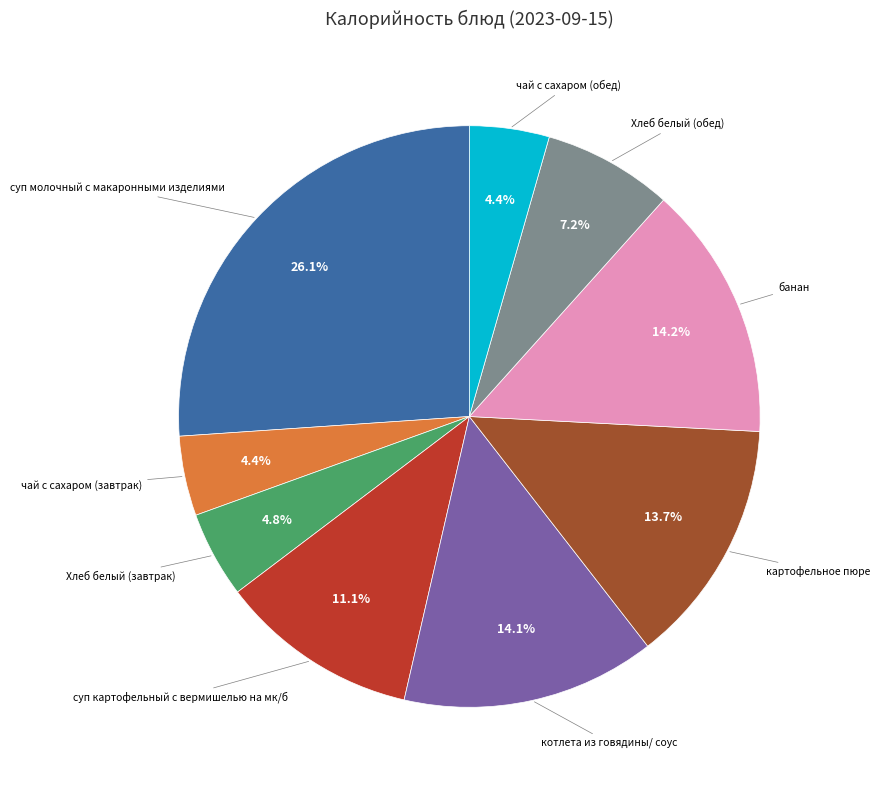

Is there a majority slice in this chart?

No